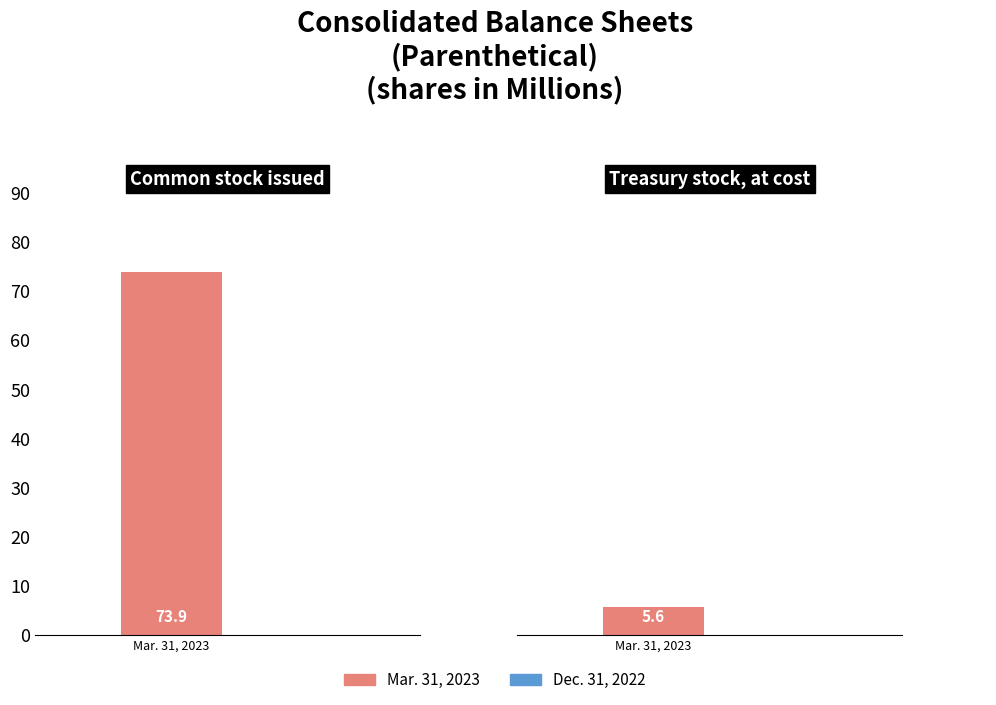

Is it true that Mar. 31, 2023 equals 2.8 at Treasury stock, at cost?

False